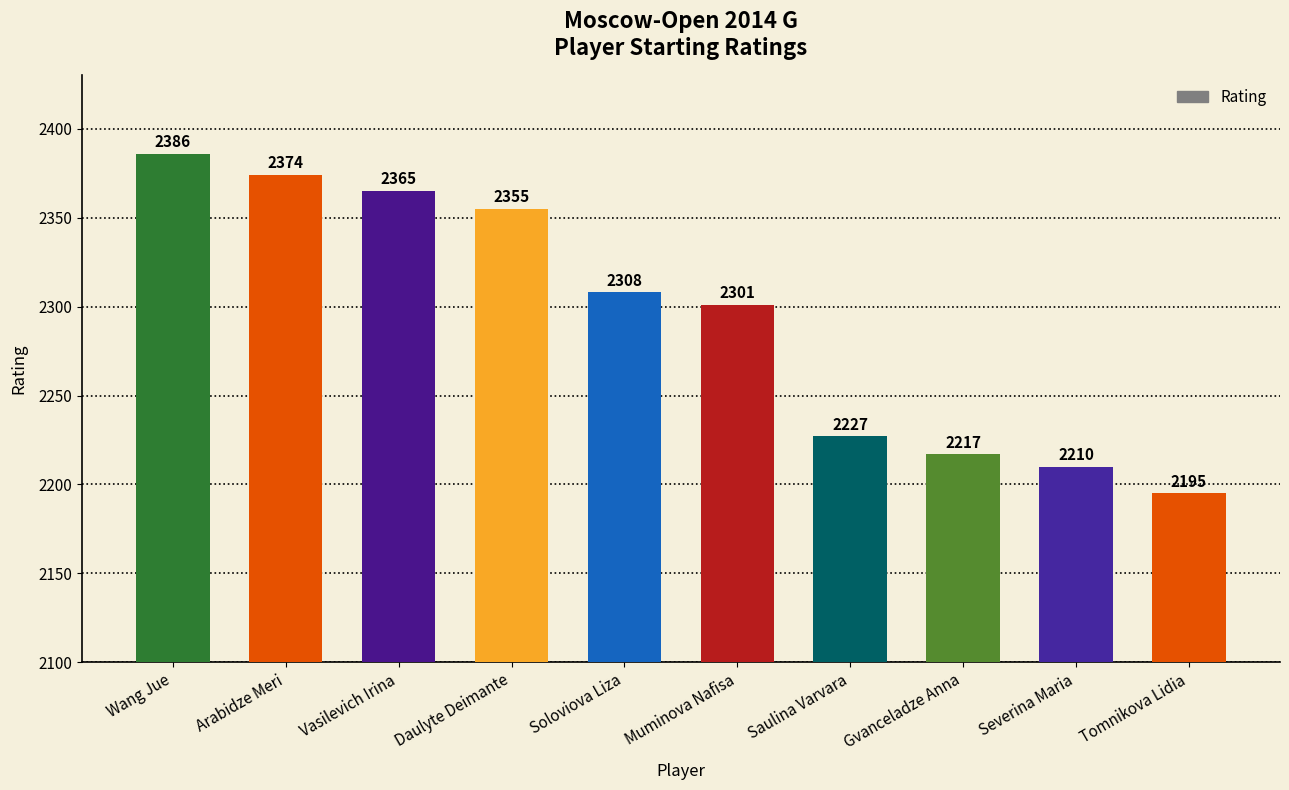

Which category has the highest value across all series?

Wang Jue